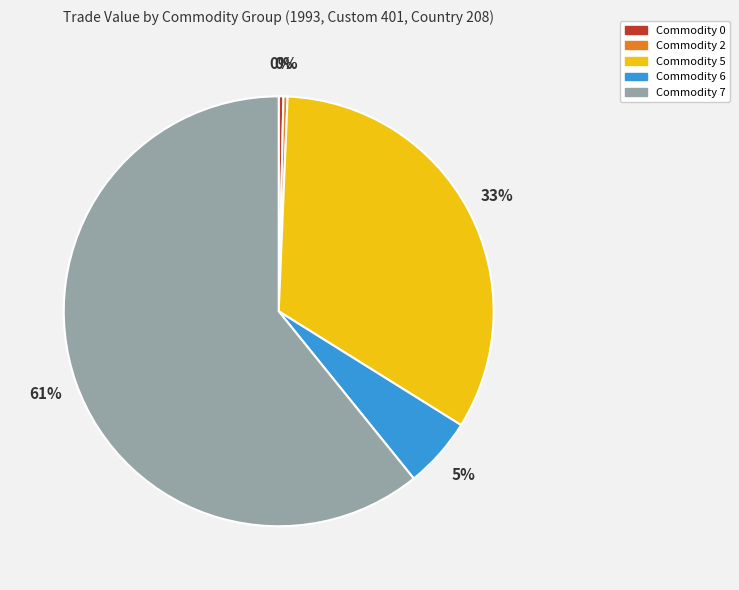

To the nearest percent, what percentage of the pie is Commodity 6?

5%